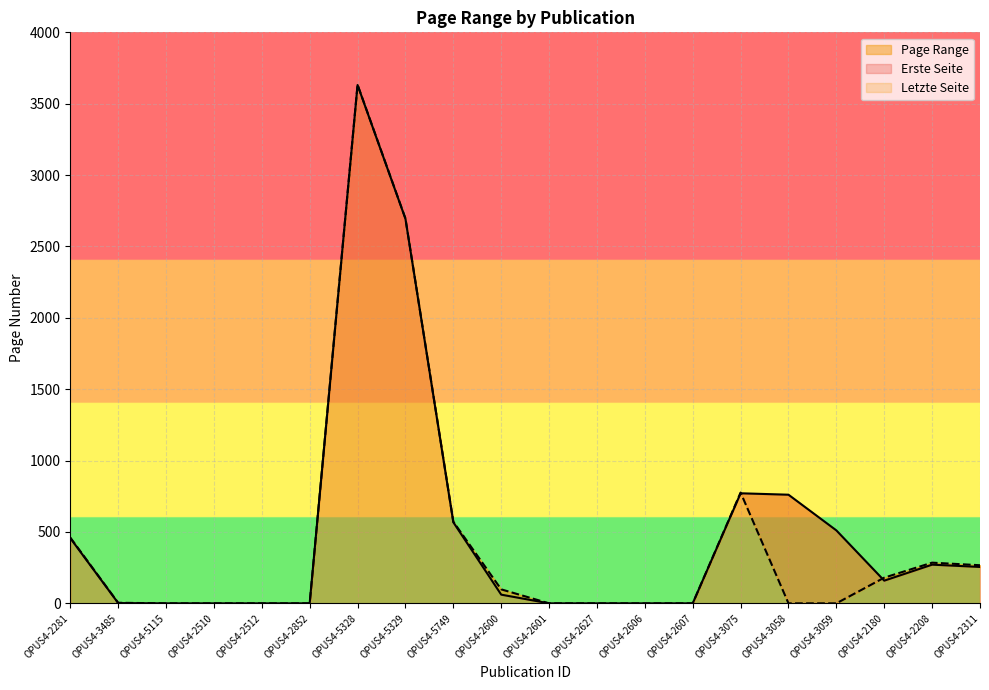

How many data points does each series have?

20